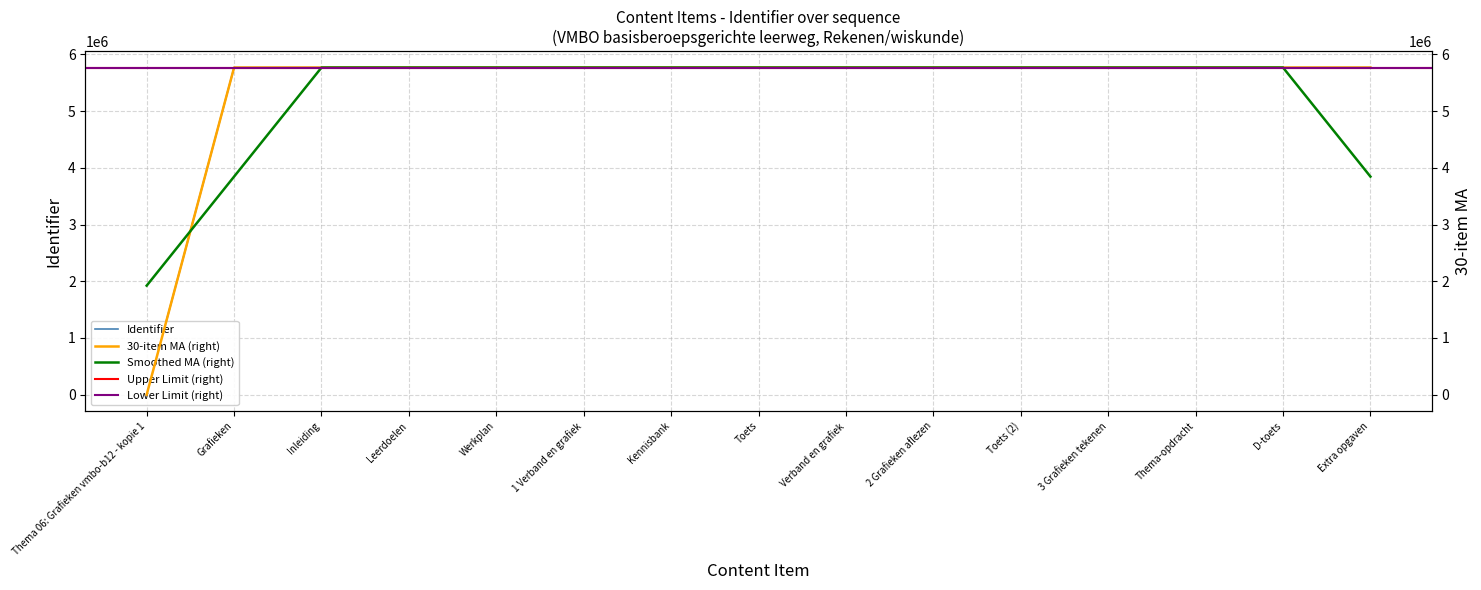

What is the total value across all series at Kennisbank?

11536669.8